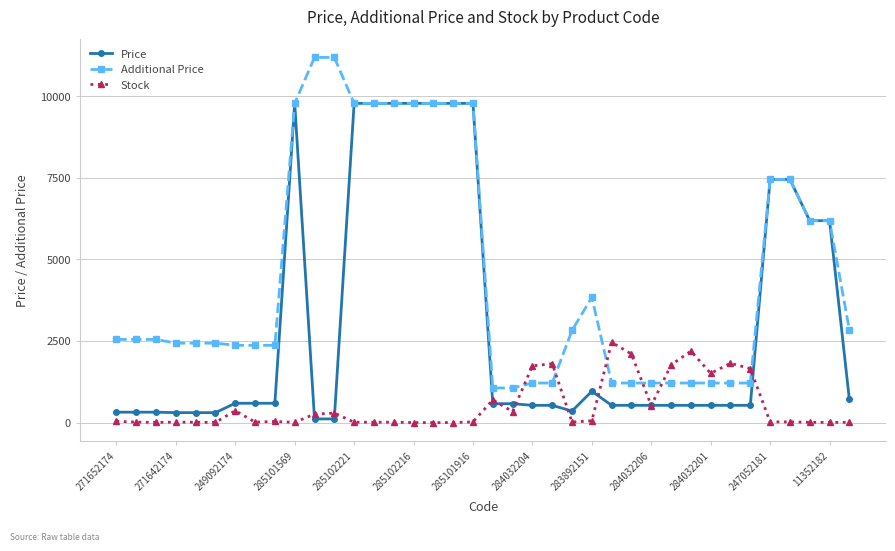

What is the value of the Price point at the 14th from the left?

9775.5